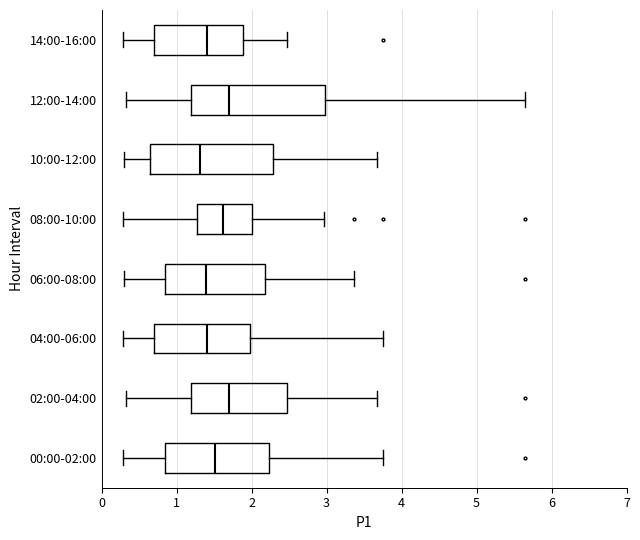

Which box is the widest, from its left edge to its right edge?

12:00-14:00